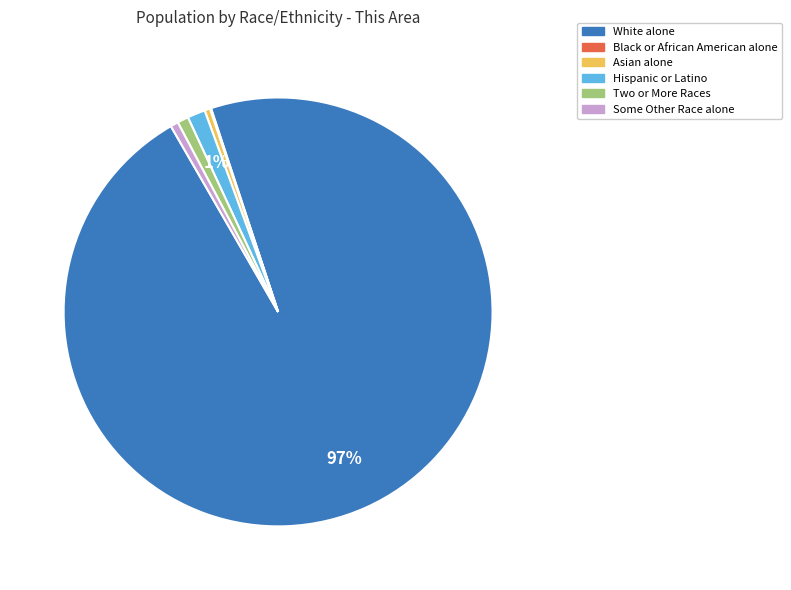

Is there a majority slice in this chart?

Yes